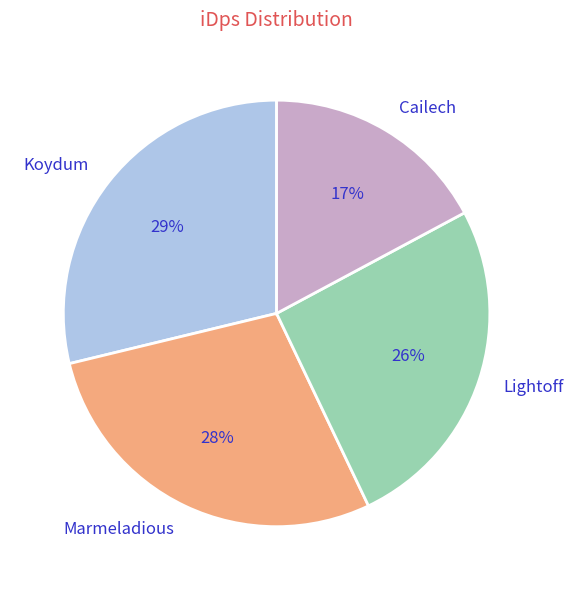

Is the sum of Cailech and Koydum greater than half?

No